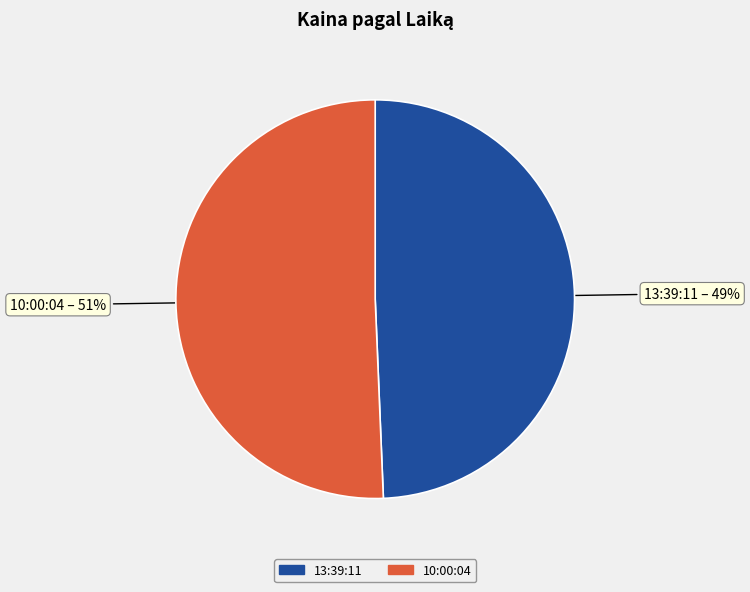

Does 13:39:11 account for over 50% of the chart?

No